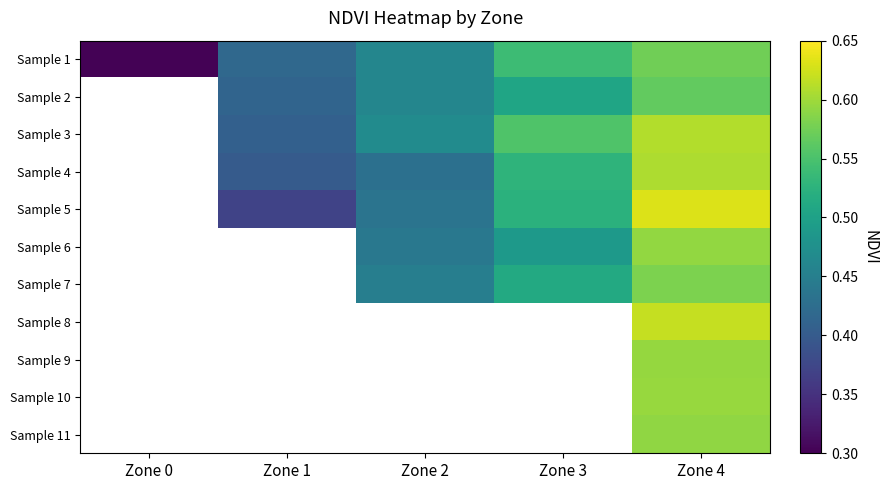

True or false: Sample 1 has a value of 0.1 at Zone 3.

False